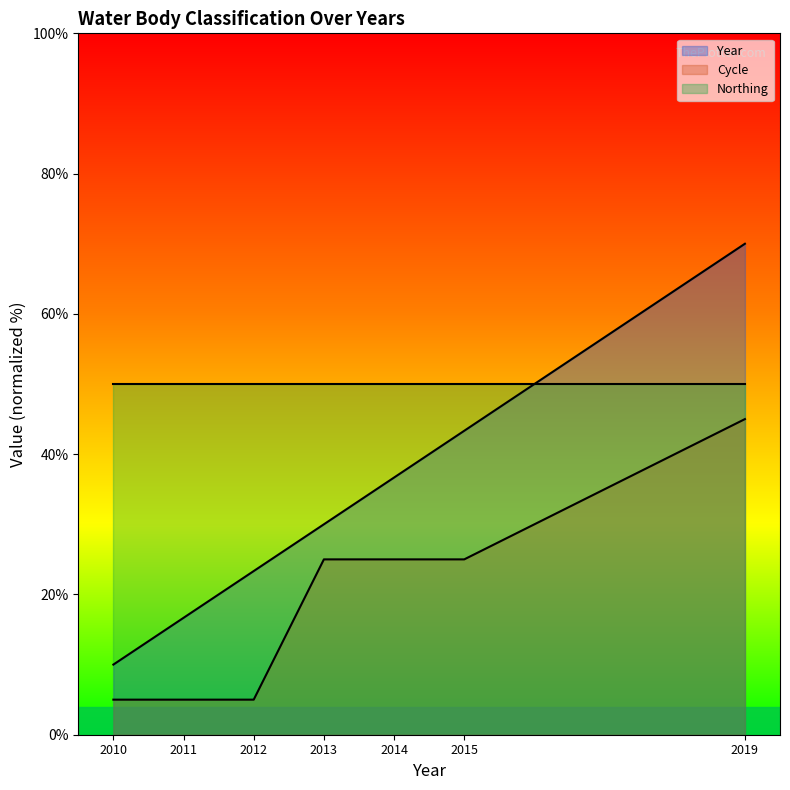

What is the smallest value displayed?

5.0